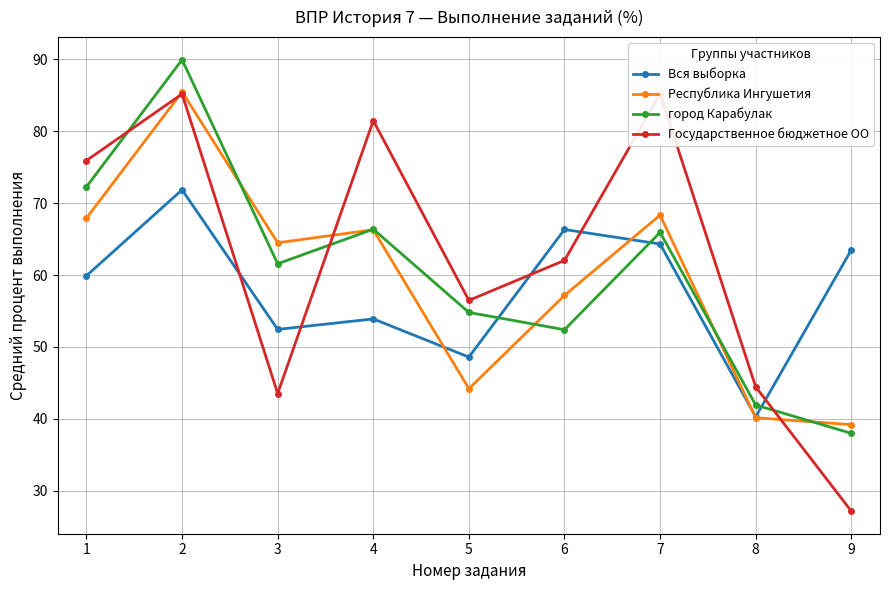

The value of Вся выборка at 2 is 101.7. True or false?

False